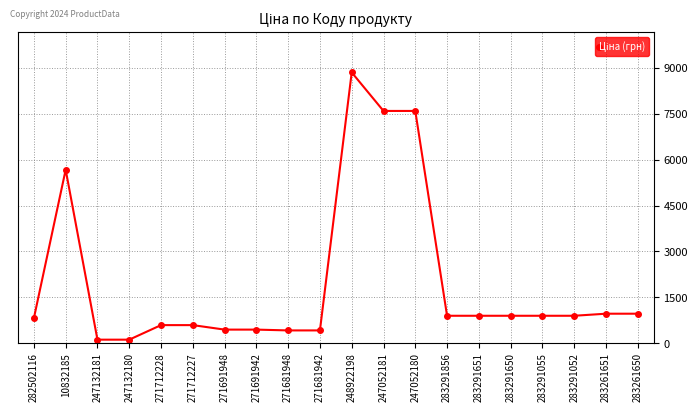

At which label does the data first exceed 895?

10832185